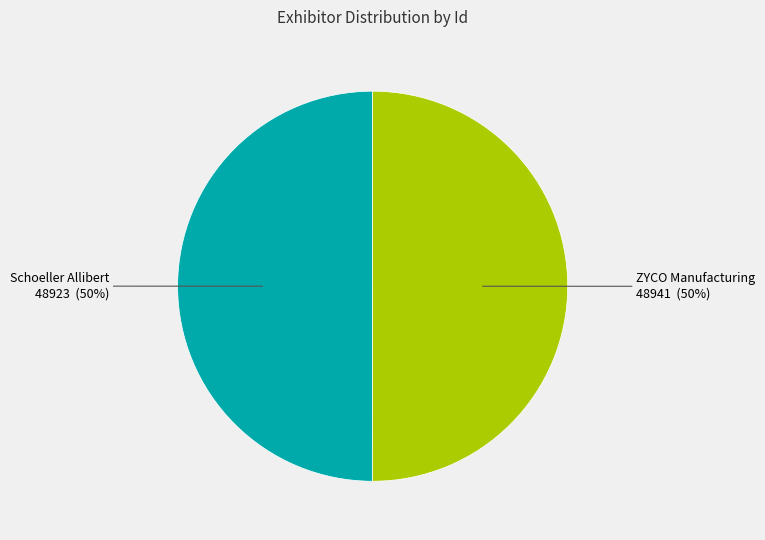

Is it true that Schoeller Allibert is 63% of the pie?

False